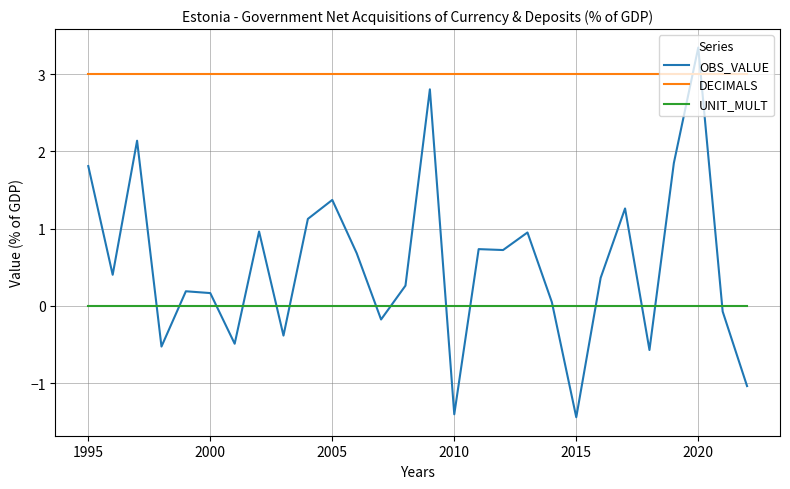

True or false: UNIT_MULT and DECIMALS intersect in this chart.

False